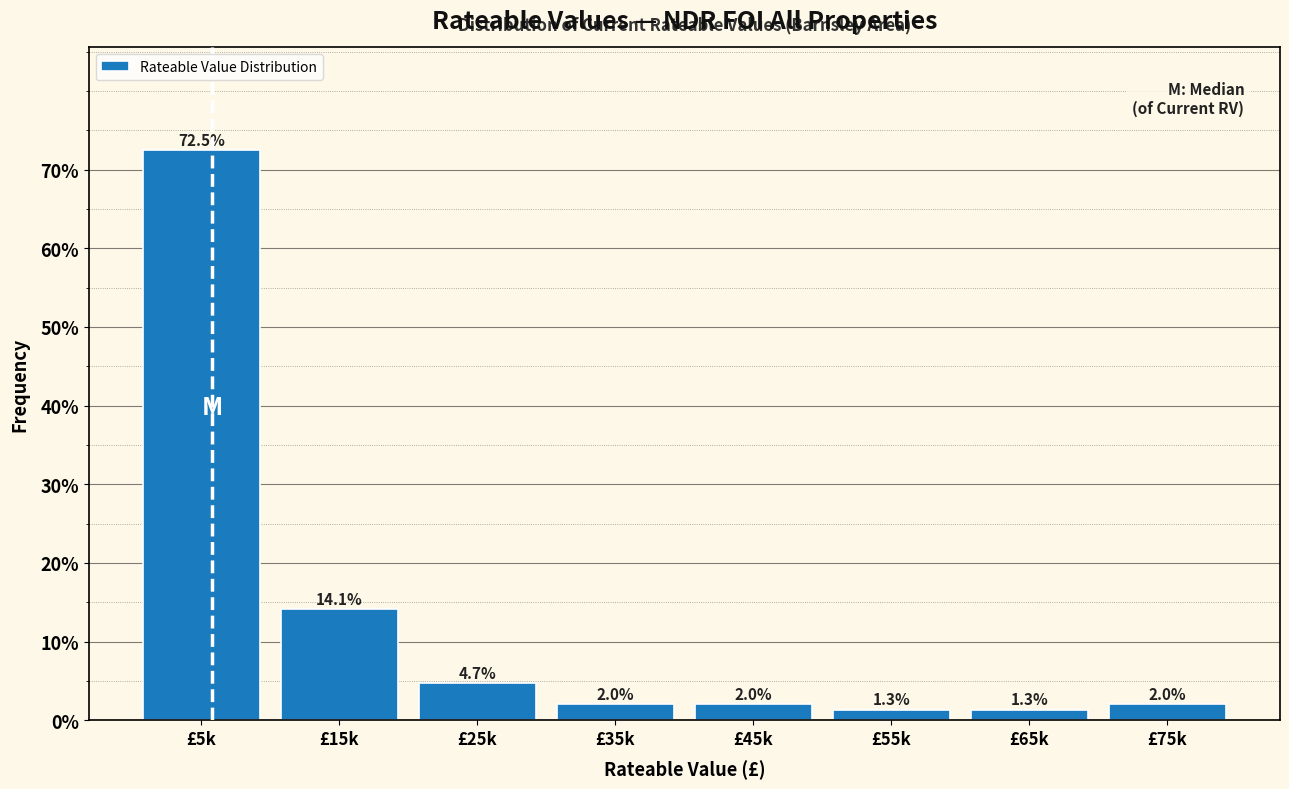

Reading left to right, list all the values displayed in this chart.

£5k=72.5	£15k=14.1	£25k=4.7	£35k=2.0	£45k=2.0	£55k=1.3	£65k=1.3	£75k=2.0